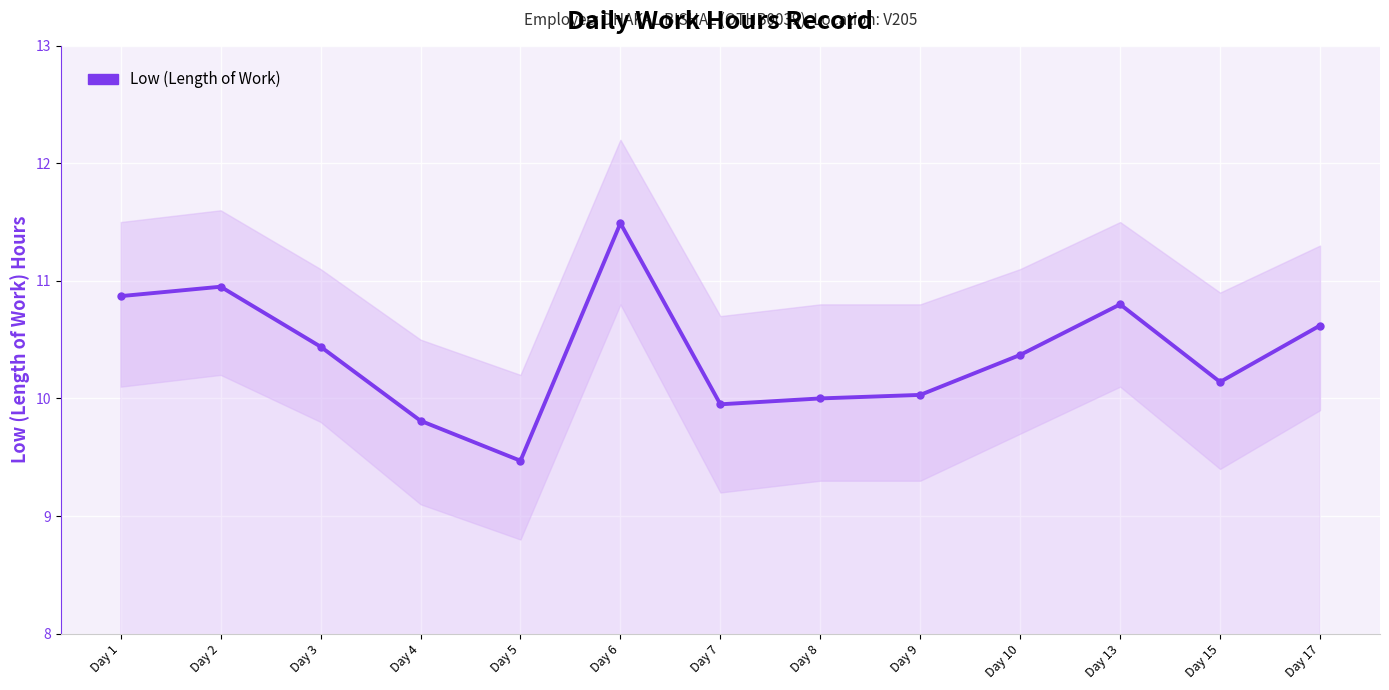

True or false: the data shows 2.4 at Day 13.

False